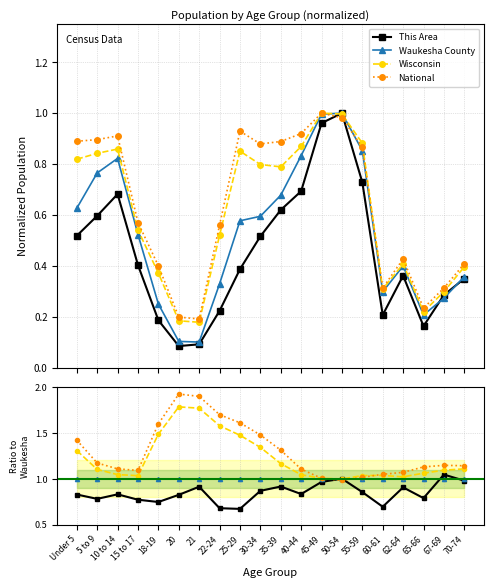

True or false: Wisconsin and This Area cross at least once.

True